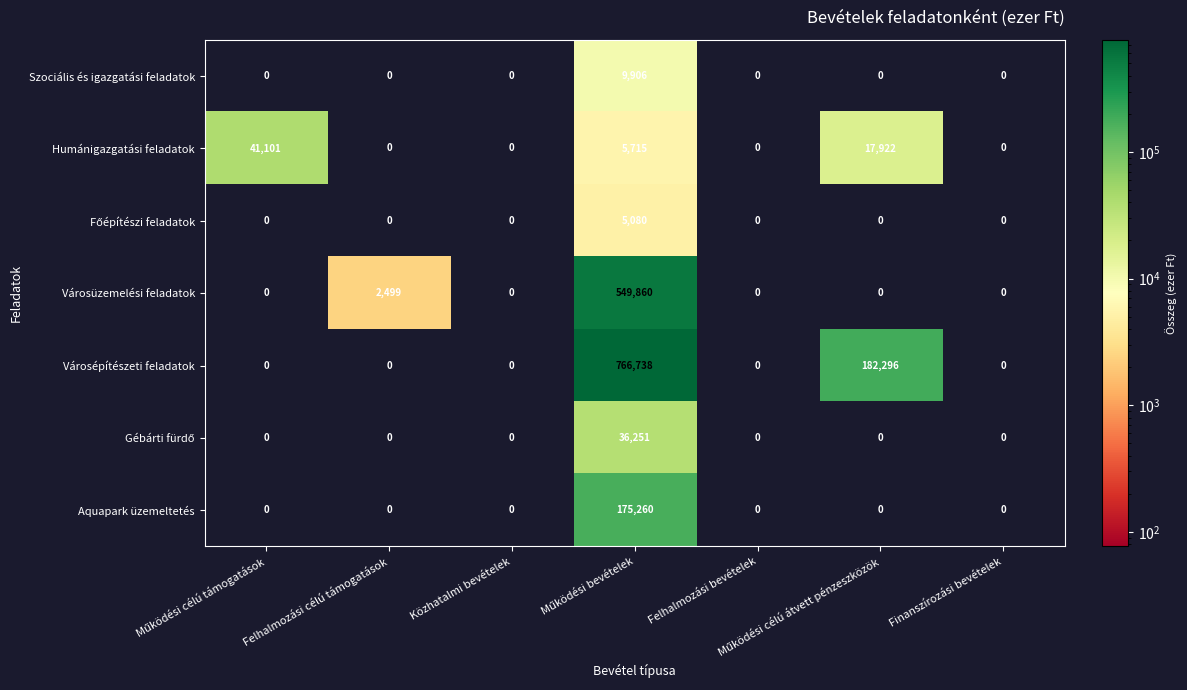

Is it true that Városépítészeti feladatok equals 253788 at Felhalmozási bevételek?

False